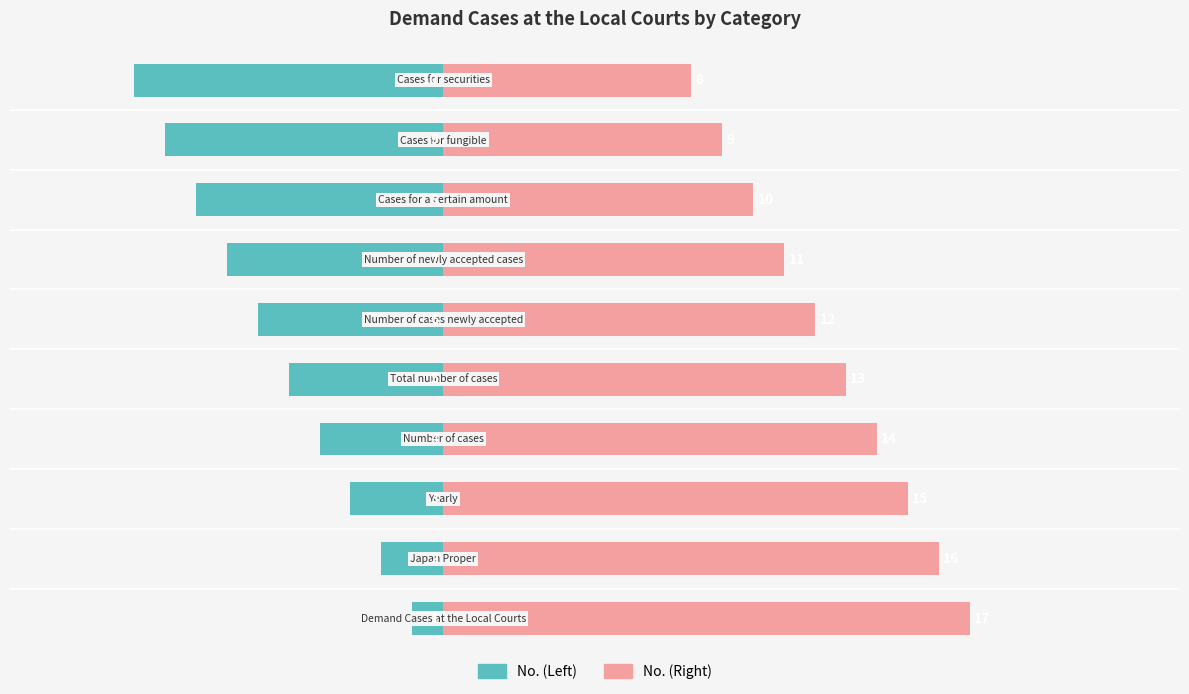

What is the sum of the No. (Right) values at 7 and 2?

25